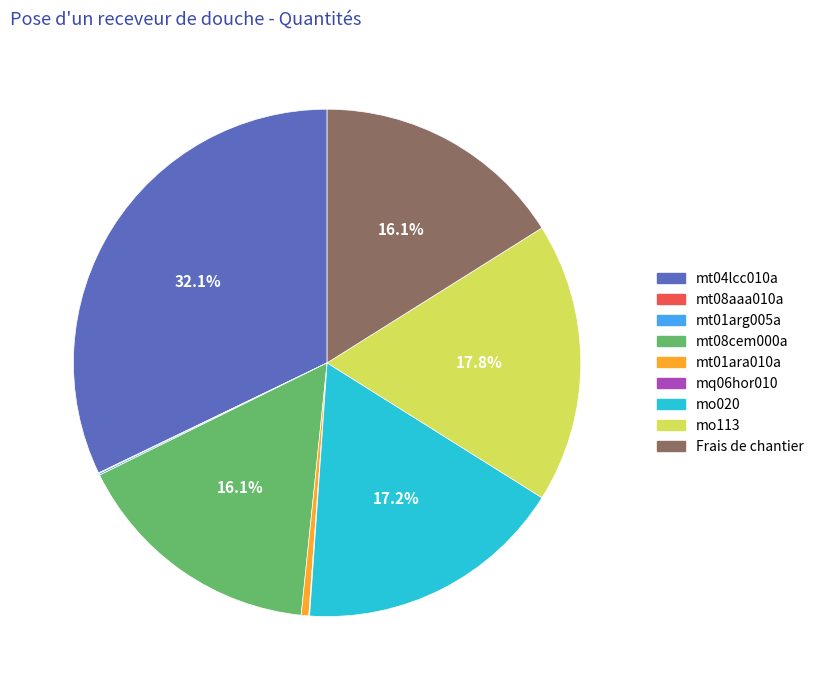

To the nearest percent, what is the difference between the Frais de chantier and mo020 slice percentages?

1%